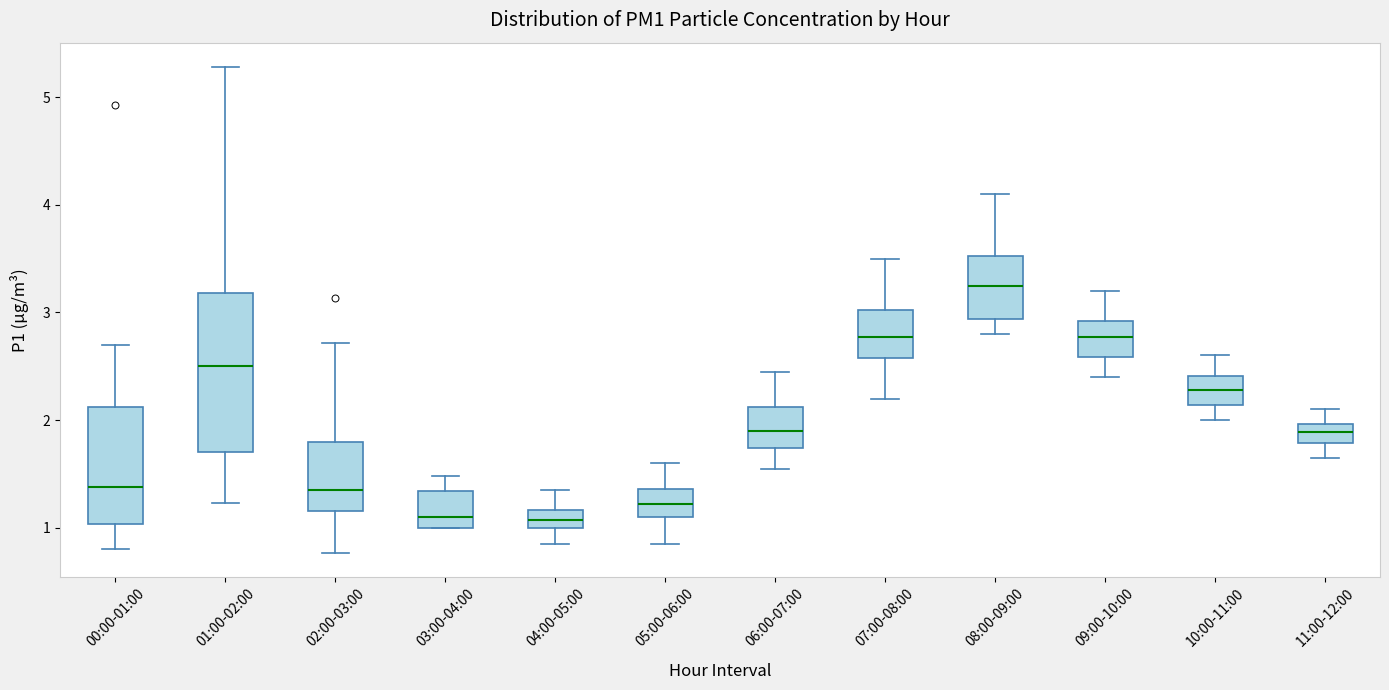

Reading left to right, read every box against the y-axis: the position of its median line, the range the box covers, and the ends of its whiskers. The values are not printed on the chart, so give them approximately, as read against the axis.

00:00-01:00: median 1.4, box 1.0 to 2.1, whiskers 0.8 to 2.7
01:00-02:00: median 2.5, box 1.7 to 3.2, whiskers 1.2 to 5.3
02:00-03:00: median 1.4, box 1.2 to 1.8, whiskers 0.8 to 2.7
03:00-04:00: median 1.1, box 1.0 to 1.3, whiskers 1.0 to 1.5
04:00-05:00: median 1.1, box 1.0 to 1.2, whiskers 0.9 to 1.4
05:00-06:00: median 1.2, box 1.1 to 1.4, whiskers 0.9 to 1.6
06:00-07:00: median 1.9, box 1.7 to 2.1, whiskers 1.6 to 2.5
07:00-08:00: median 2.8, box 2.6 to 3.0, whiskers 2.2 to 3.5
08:00-09:00: median 3.3, box 2.9 to 3.5, whiskers 2.8 to 4.1
09:00-10:00: median 2.8, box 2.6 to 2.9, whiskers 2.4 to 3.2
10:00-11:00: median 2.3, box 2.1 to 2.4, whiskers 2.0 to 2.6
11:00-12:00: median 1.9, box 1.8 to 2.0, whiskers 1.7 to 2.1